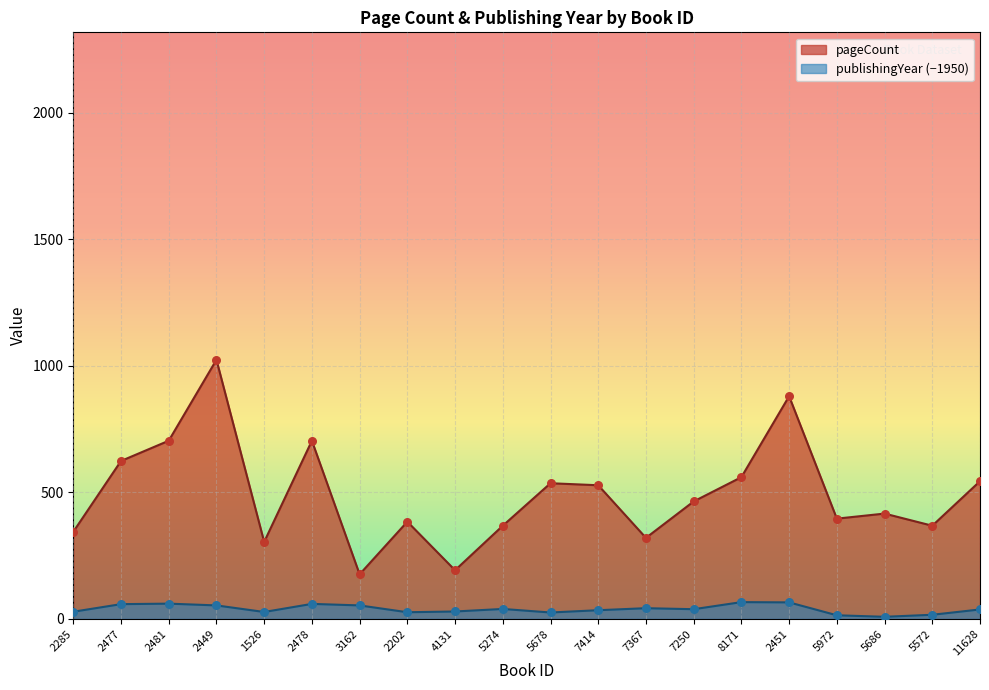

Which series has the largest total across all categories?

pageCount